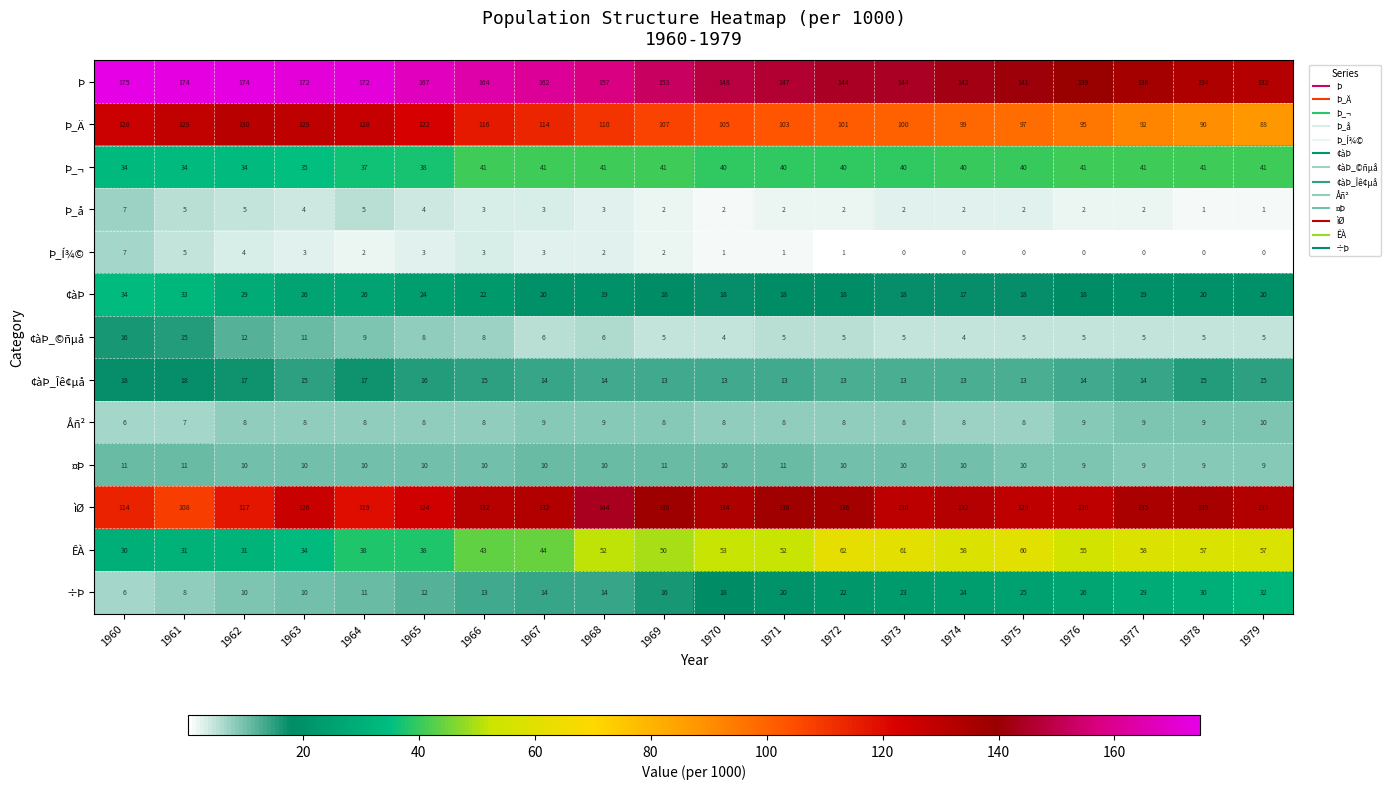

Count the number of data series in this chart.

13